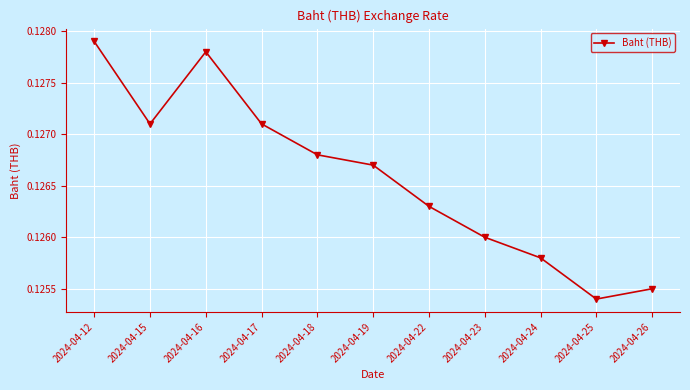

True or false: the data shows 0.0 at 2024-04-24.

False